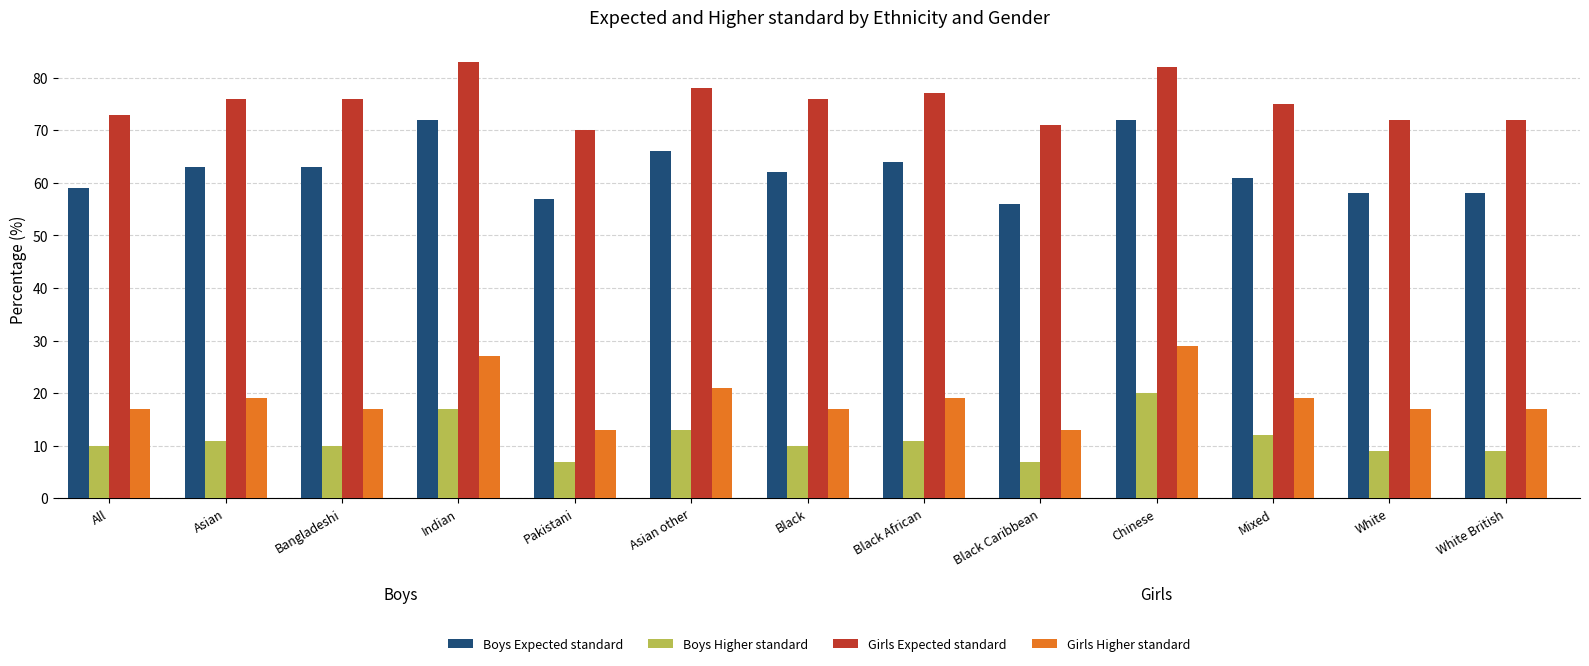

What is the total value across all series at Asian other?

178